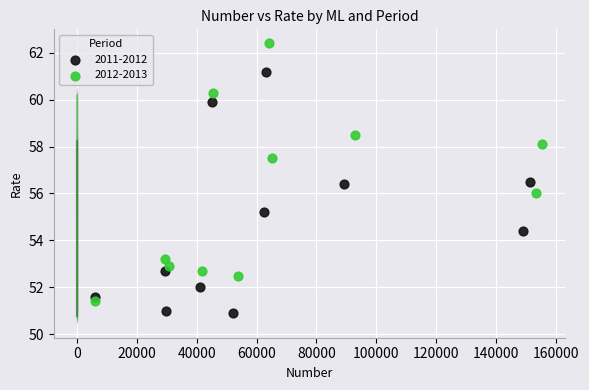

Which series has the largest Y range (max minus min)?

2012-2013